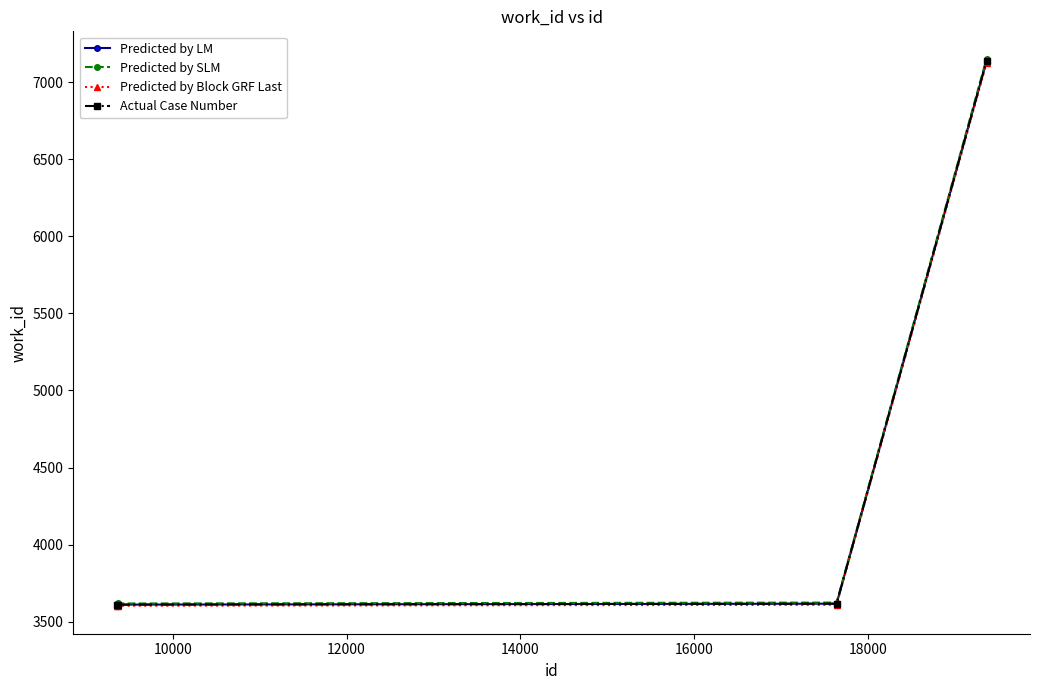

Does the chart display data point markers on the line(s)?

Yes